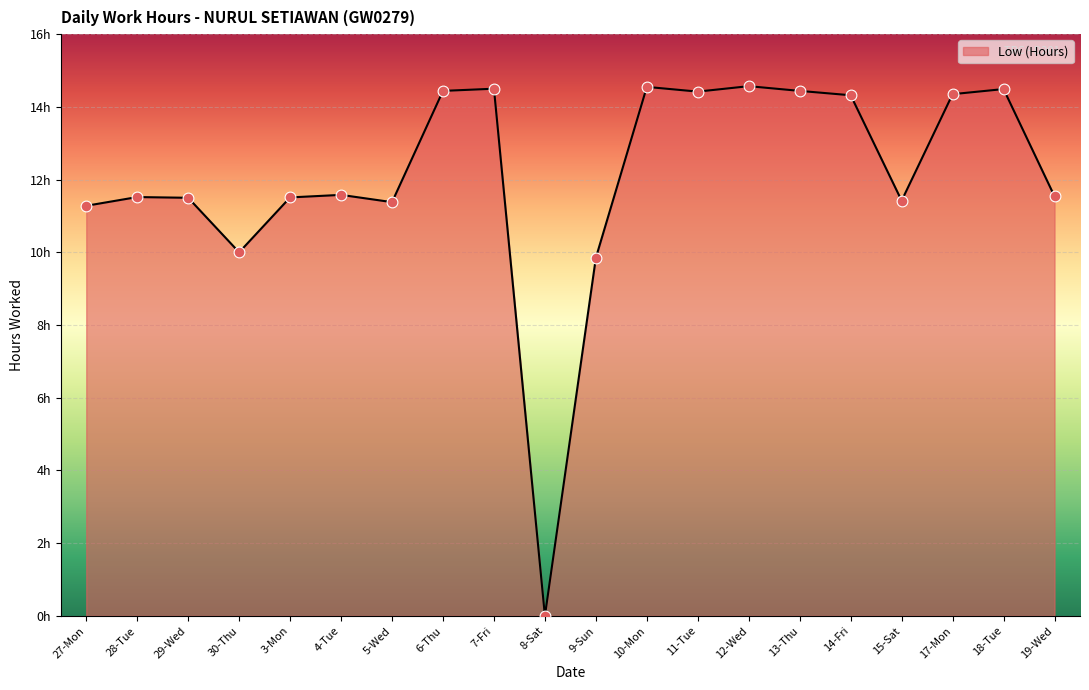

What is the ratio of the value at 3-Mon to the value at 4-Tue?

1.0